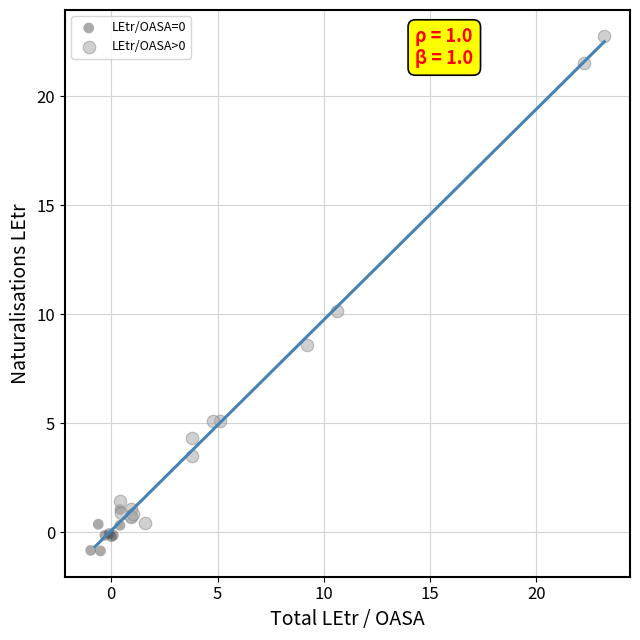

Which series contains the lowest Y value?

LEtr/OASA=0